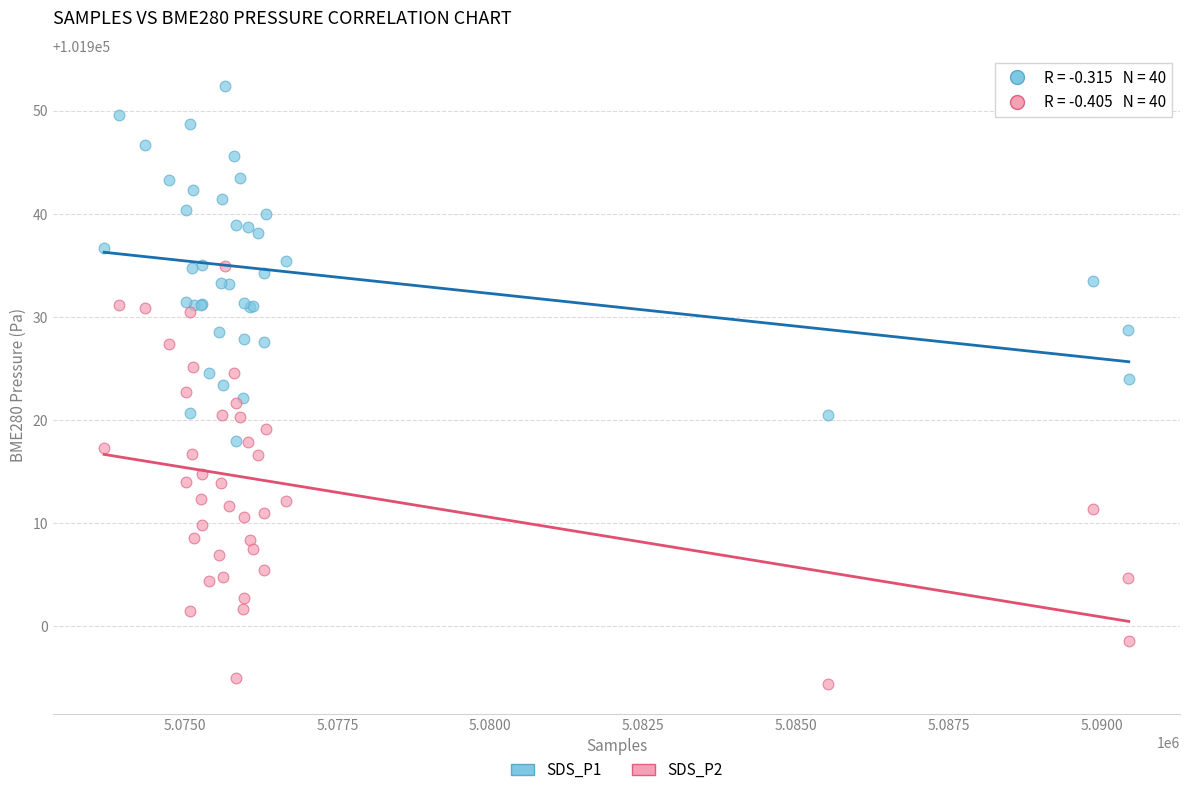

What are all the series names shown in the legend?

SDS_P1, SDS_P2